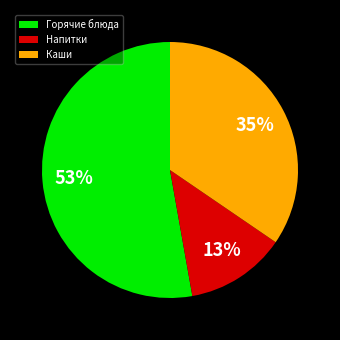

To the nearest percent, what is the average slice percentage?

33%